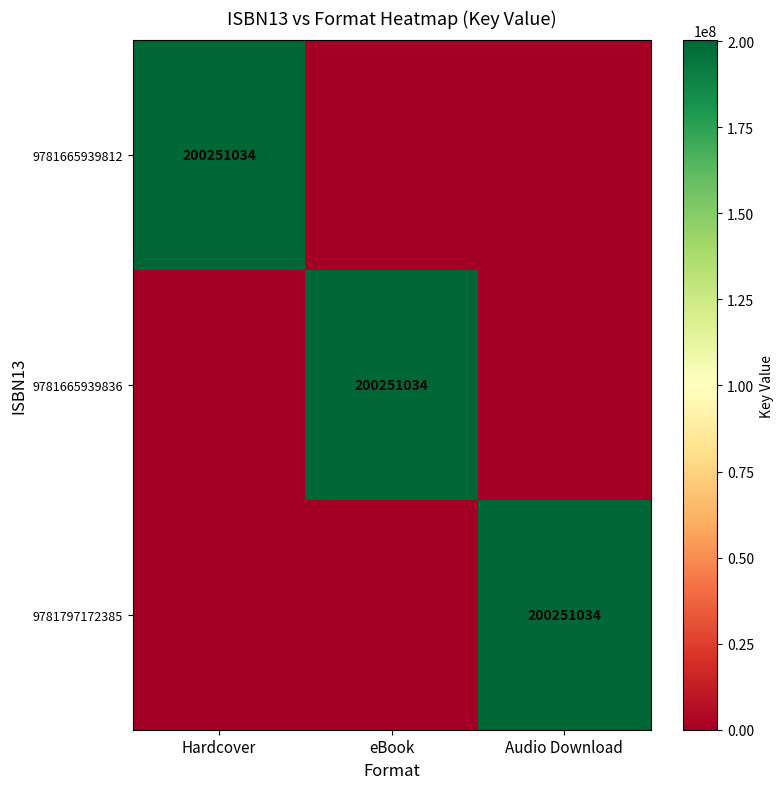

The 9781797172385 series shows 274652054 at Audio Download. True or false?

False